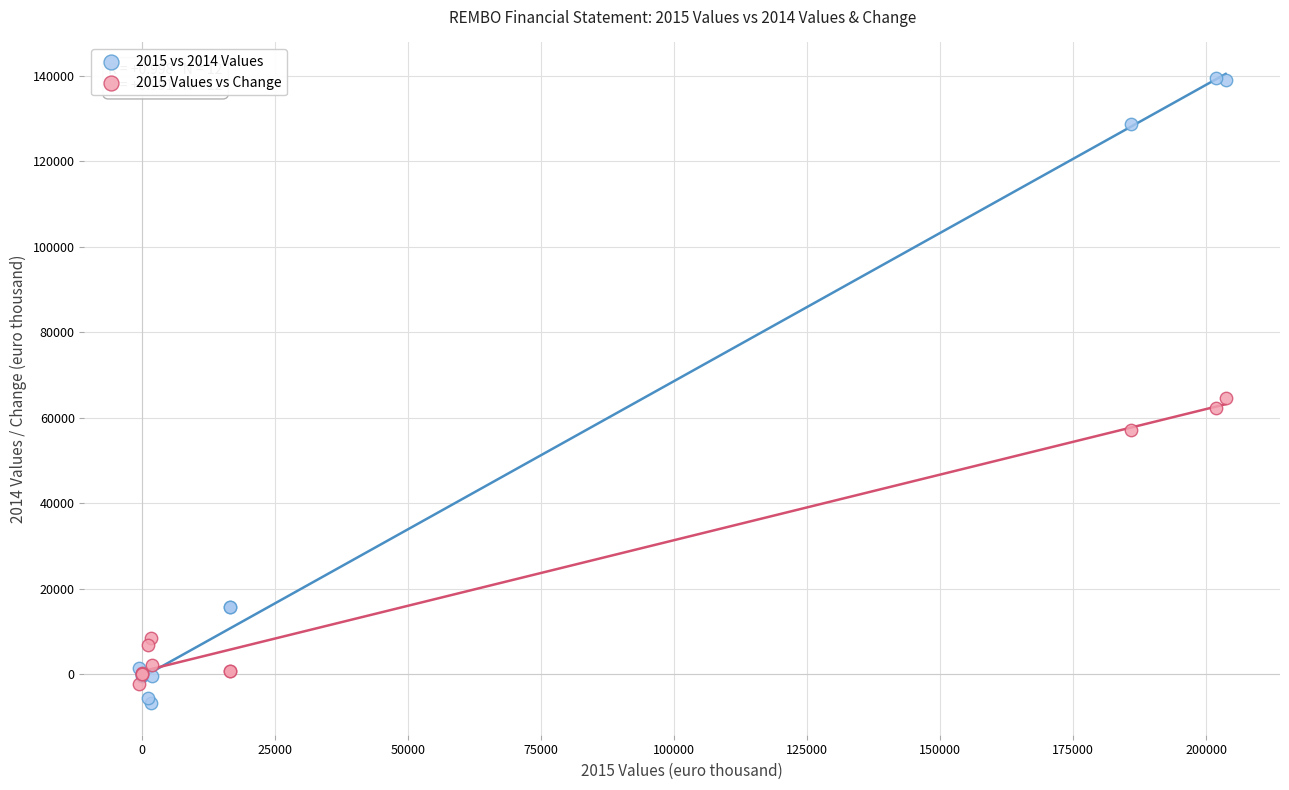

Which series reaches the minimum Y coordinate?

2015 vs 2014 Values